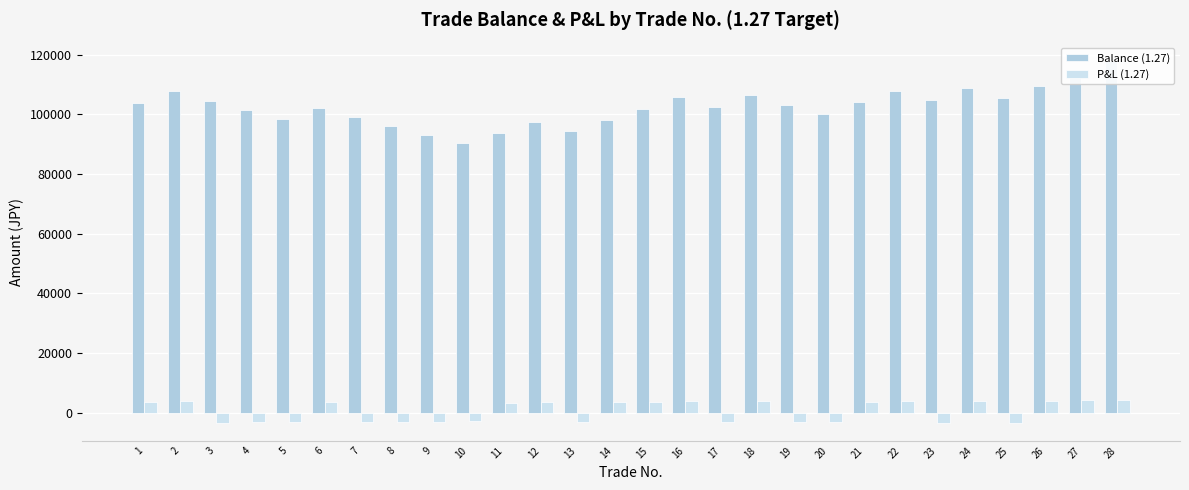

At how many categories does at least one series exceed -2694?

28